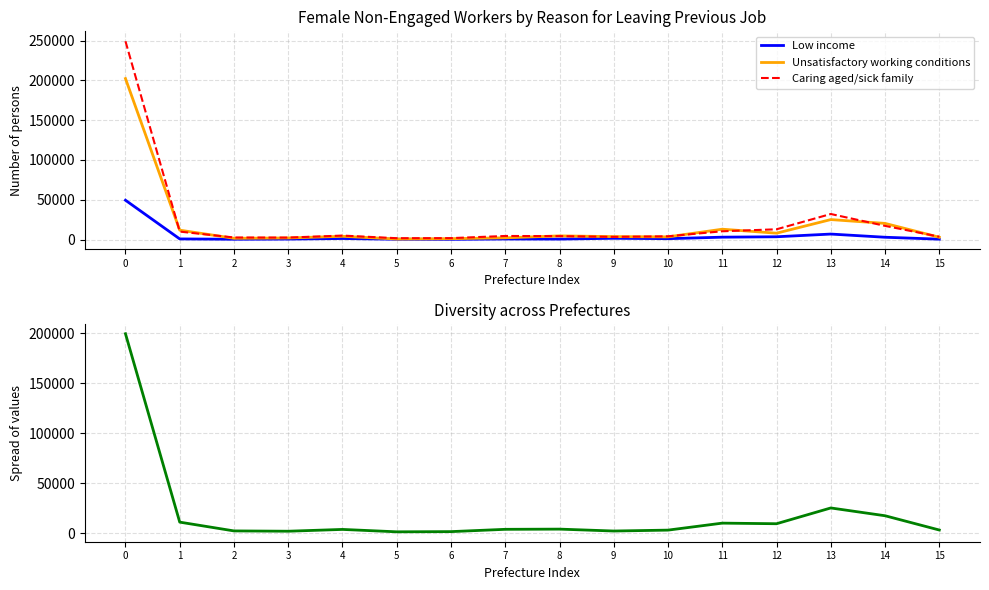

What is the sum of the Caring aged/sick family values at 5 and 9?

5100